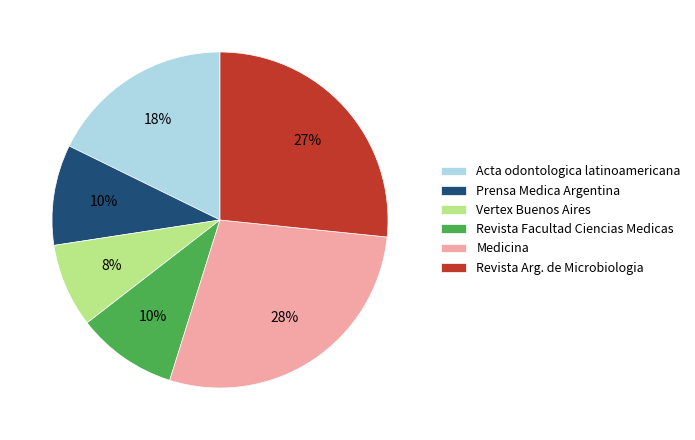

Do Acta odontologica latinoamericana and Vertex Buenos Aires together represent more than half of the pie?

No